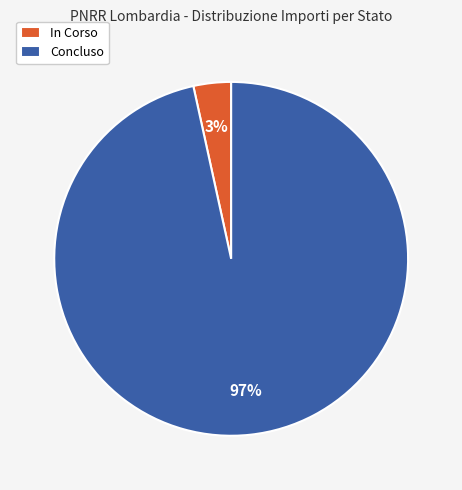

To the nearest percent, what percentage of the pie is Concluso?

97%